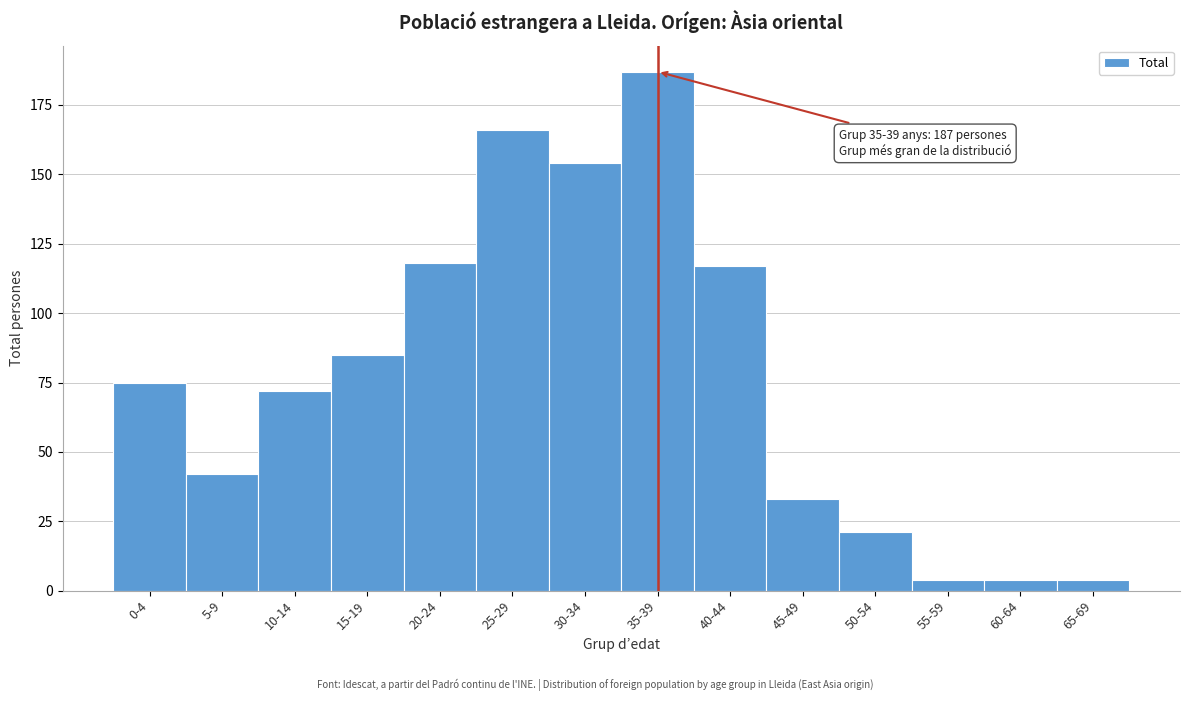

Reading left to right, extract all data points from this chart.

75	42	72	85	118	166	154	187	117	33	21	4	4	4